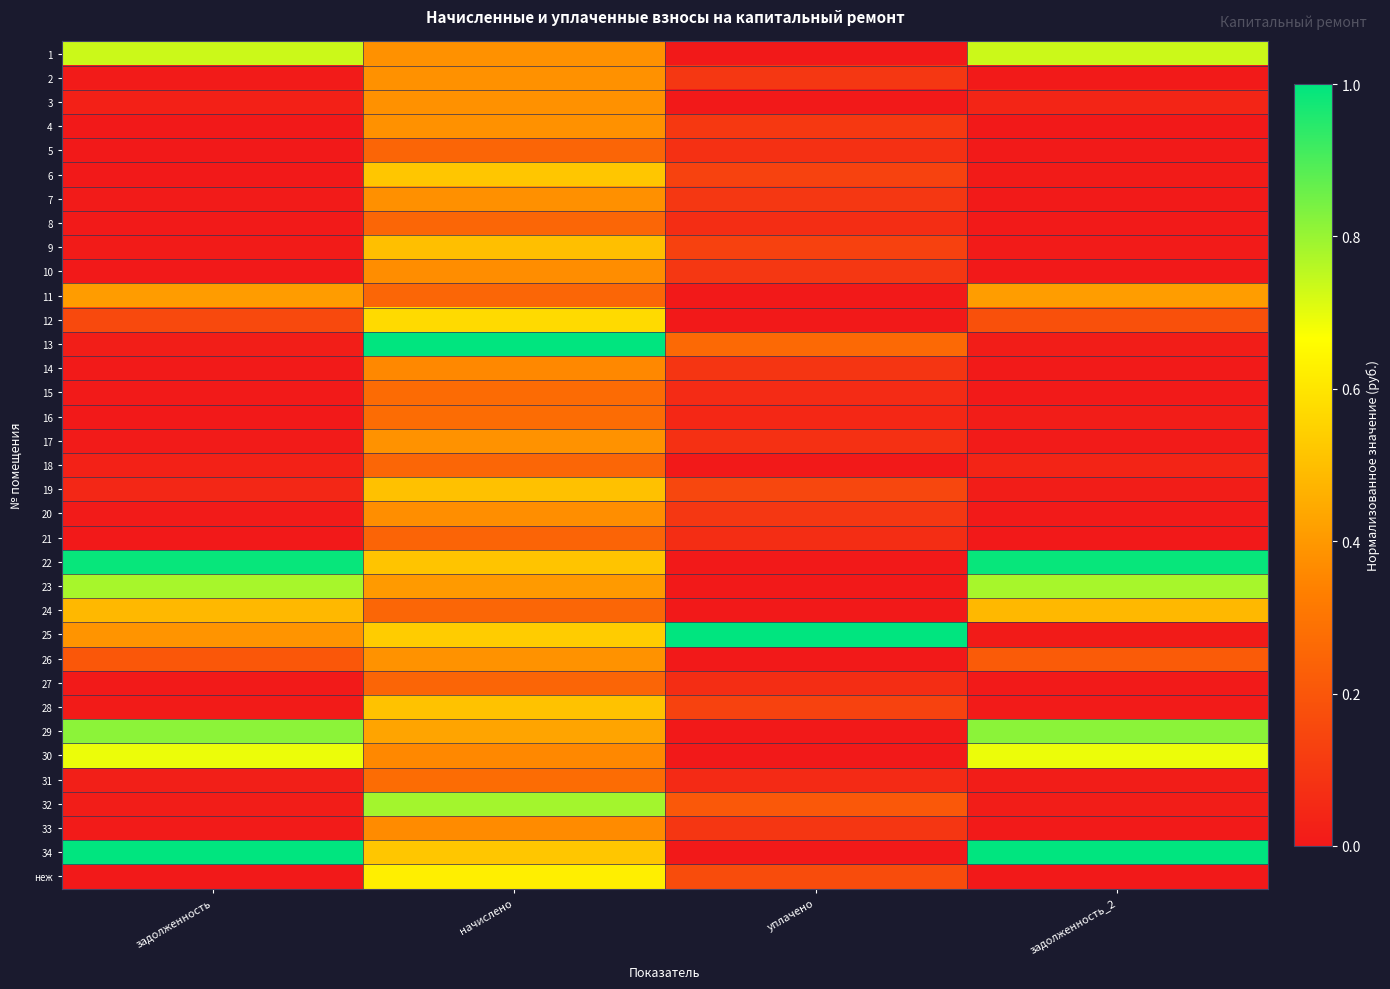

At how many categories does at least one series exceed 0?

4